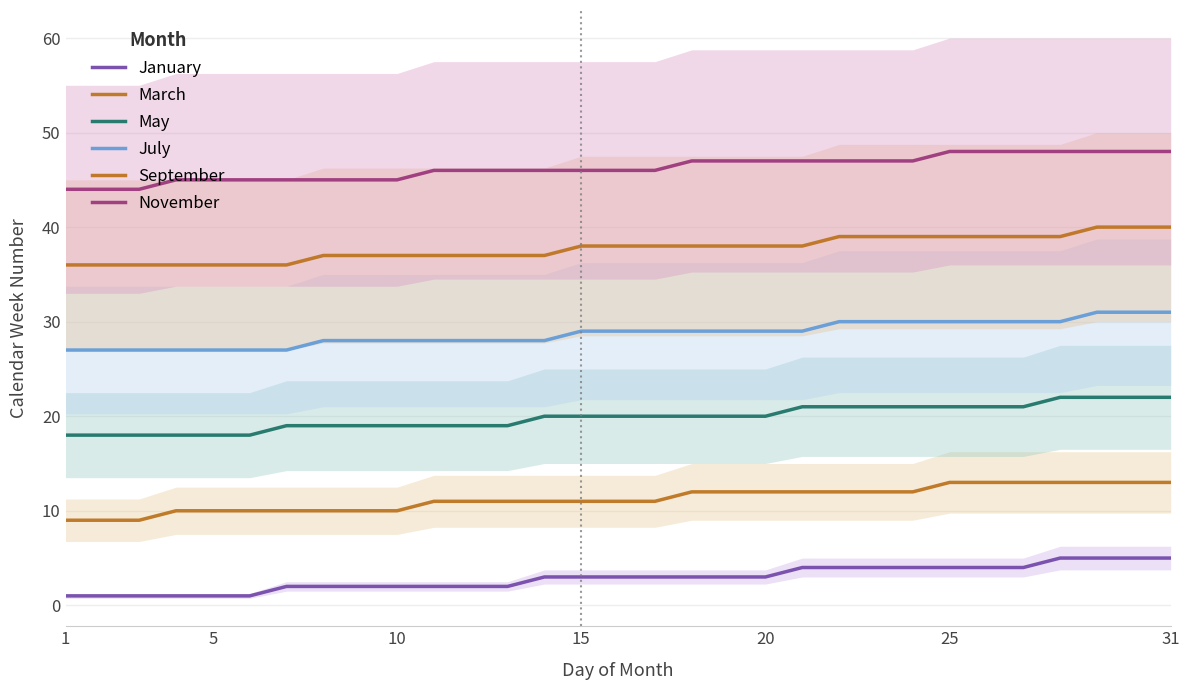

Reading left to right, list all the values displayed in this chart.

January: 1	1	1	1	1	1	2	2	2	2	2	2	2	3	3	3	3	3	3	3	4	4	4	4	4	4	4	5	5	5	5
March: 9	9	9	10	10	10	10	10	10	10	11	11	11	11	11	11	11	12	12	12	12	12	12	12	13	13	13	13	13	13	13
May: 18	18	18	18	18	18	19	19	19	19	19	19	19	20	20	20	20	20	20	20	21	21	21	21	21	21	21	22	22	22	22
July: 27	27	27	27	27	27	27	28	28	28	28	28	28	28	29	29	29	29	29	29	29	30	30	30	30	30	30	30	31	31	31
September: 36	36	36	36	36	36	36	37	37	37	37	37	37	37	38	38	38	38	38	38	38	39	39	39	39	39	39	39	40	40	40
November: 44	44	44	45	45	45	45	45	45	45	46	46	46	46	46	46	46	47	47	47	47	47	47	47	48	48	48	48	48	48	48